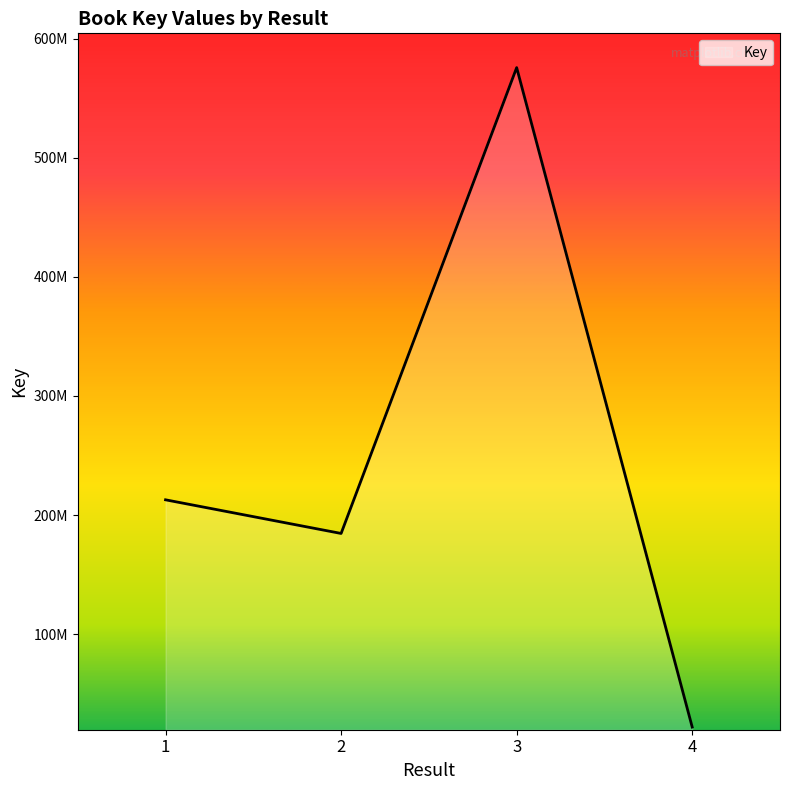

True or false: there are more than 0 points higher than both neighbors.

True